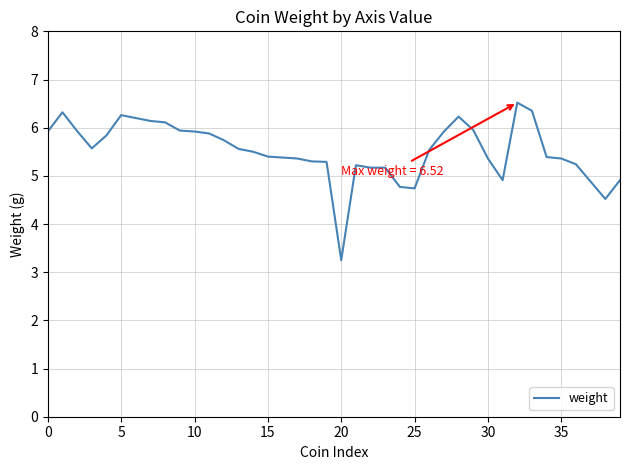

What is the difference between the maximum and minimum values?

3.3